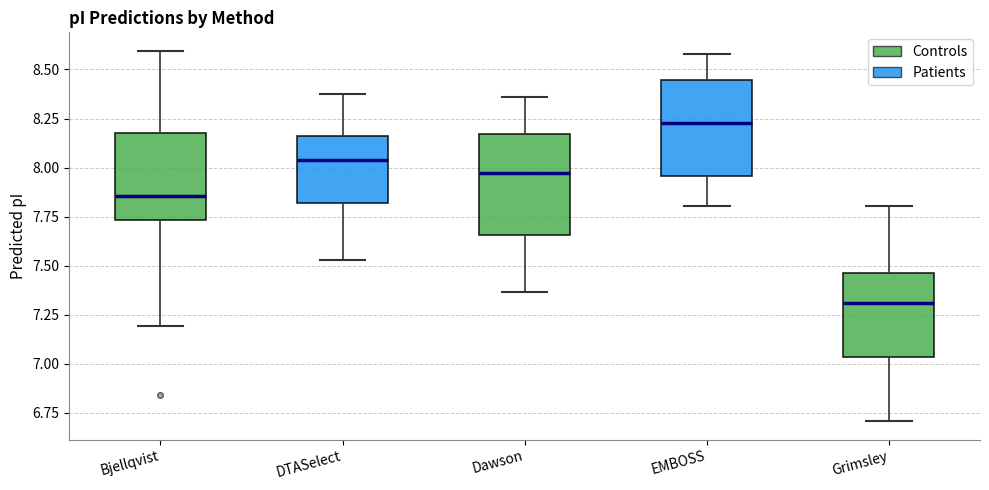

Which box's median line is the lowest?

Grimsley